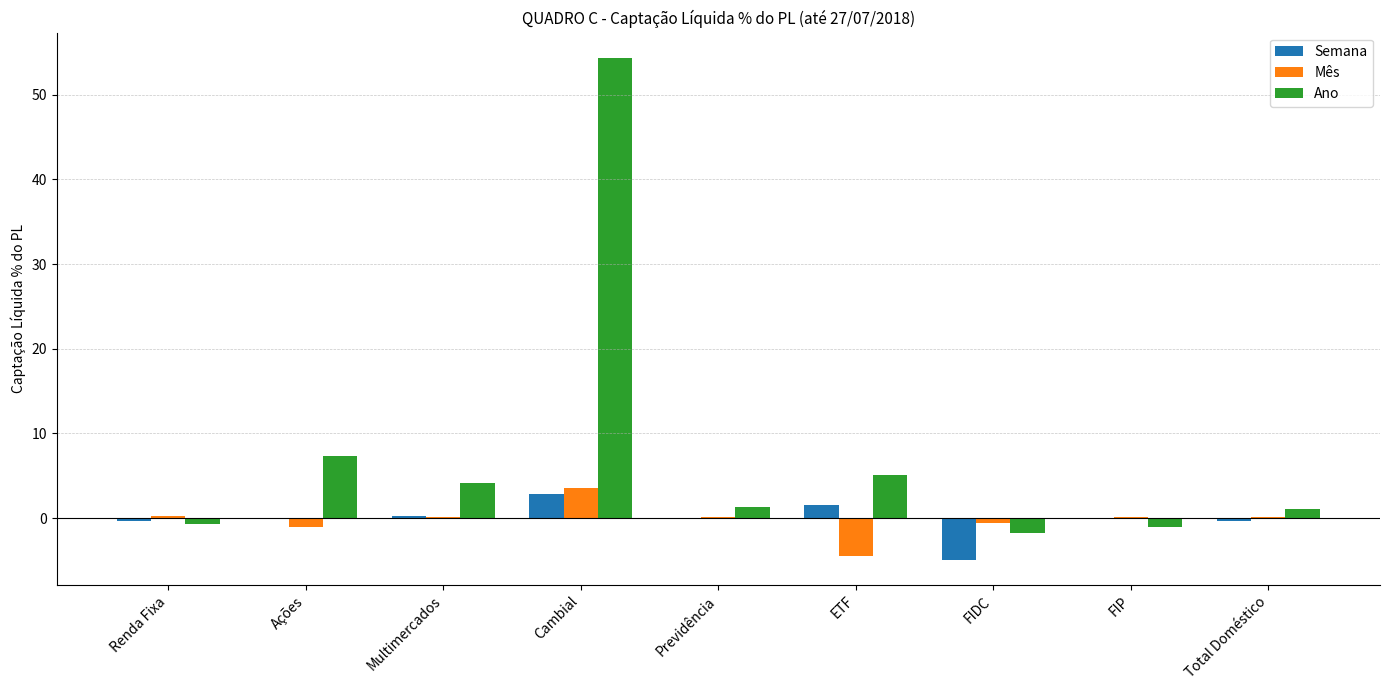

What is the greatest value displayed?

54.3